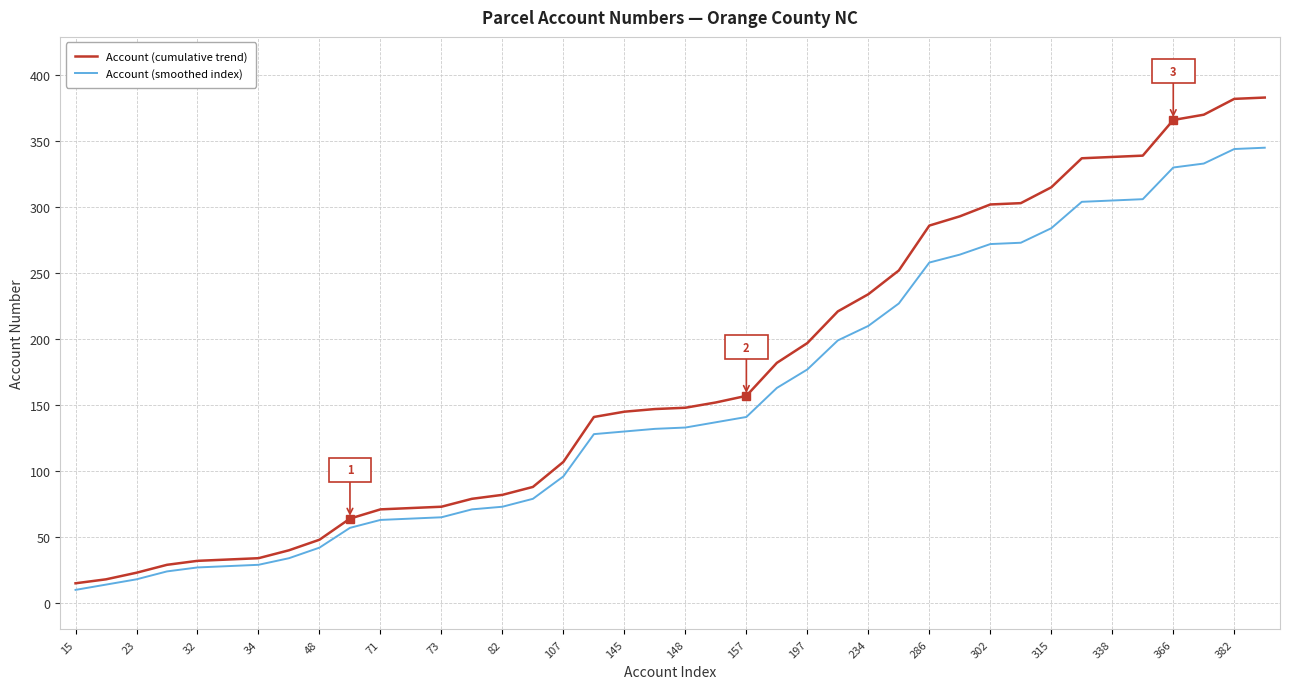

Which series has the widest spread of values?

Account (cumulative trend)